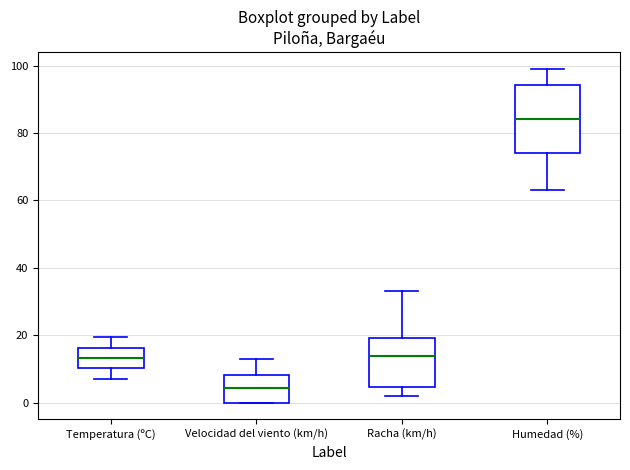

Reading left to right, read every box against the y-axis: the position of its median line, the range the box covers, and the ends of its whiskers. The values are not printed on the chart, so give them approximately, as read against the axis.

Temperatura (ºC): median 14, box 10 to 16, whiskers 6 to 20
Velocidad del viento (km/h): median 4, box 0 to 8, whiskers 0 to 14
Racha (km/h): median 14, box 4 to 20, whiskers 2 to 34
Humedad (%): median 84, box 74 to 94, whiskers 64 to 100